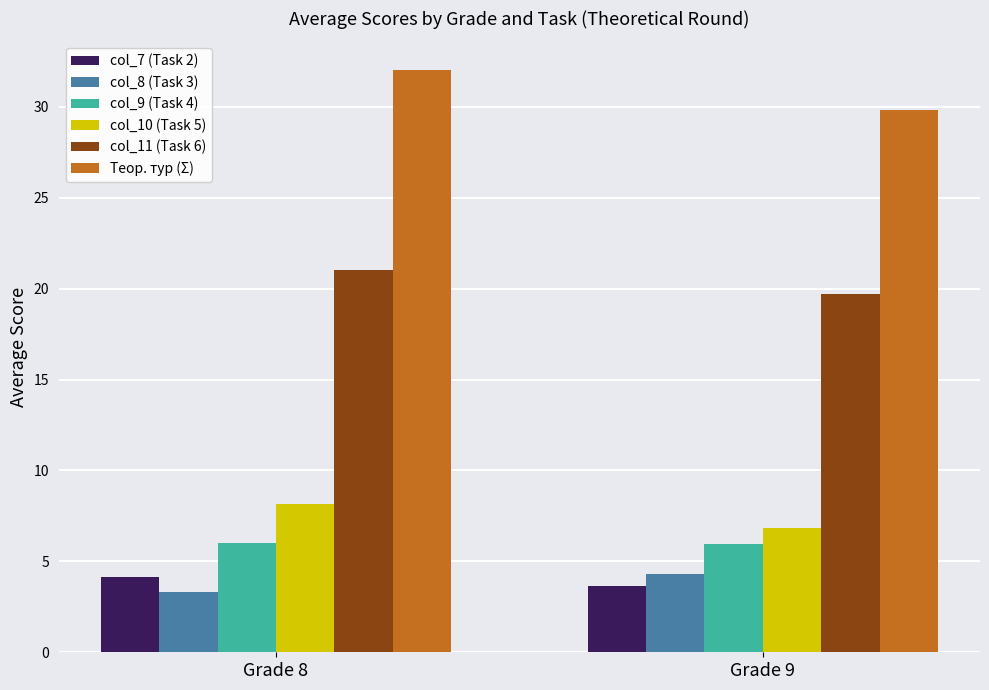

What is the sum of all col_8 (Task 3) values?

7.7